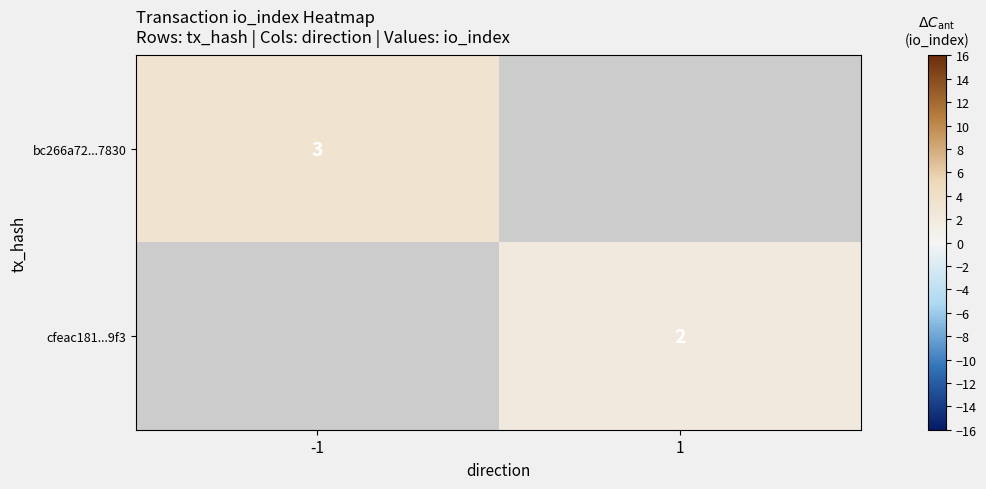

Is it true that bc266a72...7830 equals 1.4 at -1?

False